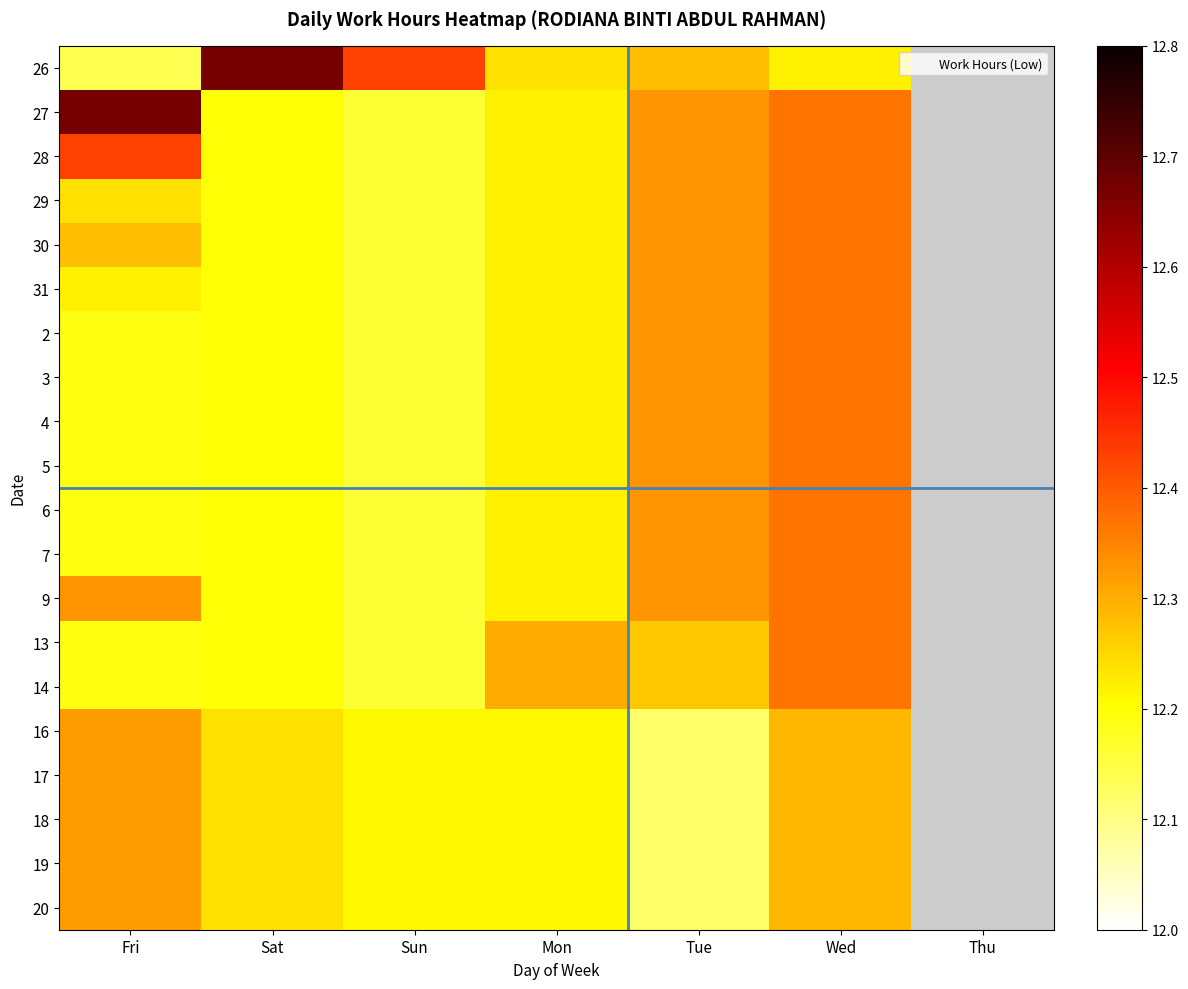

What is the greatest value displayed?

12.7